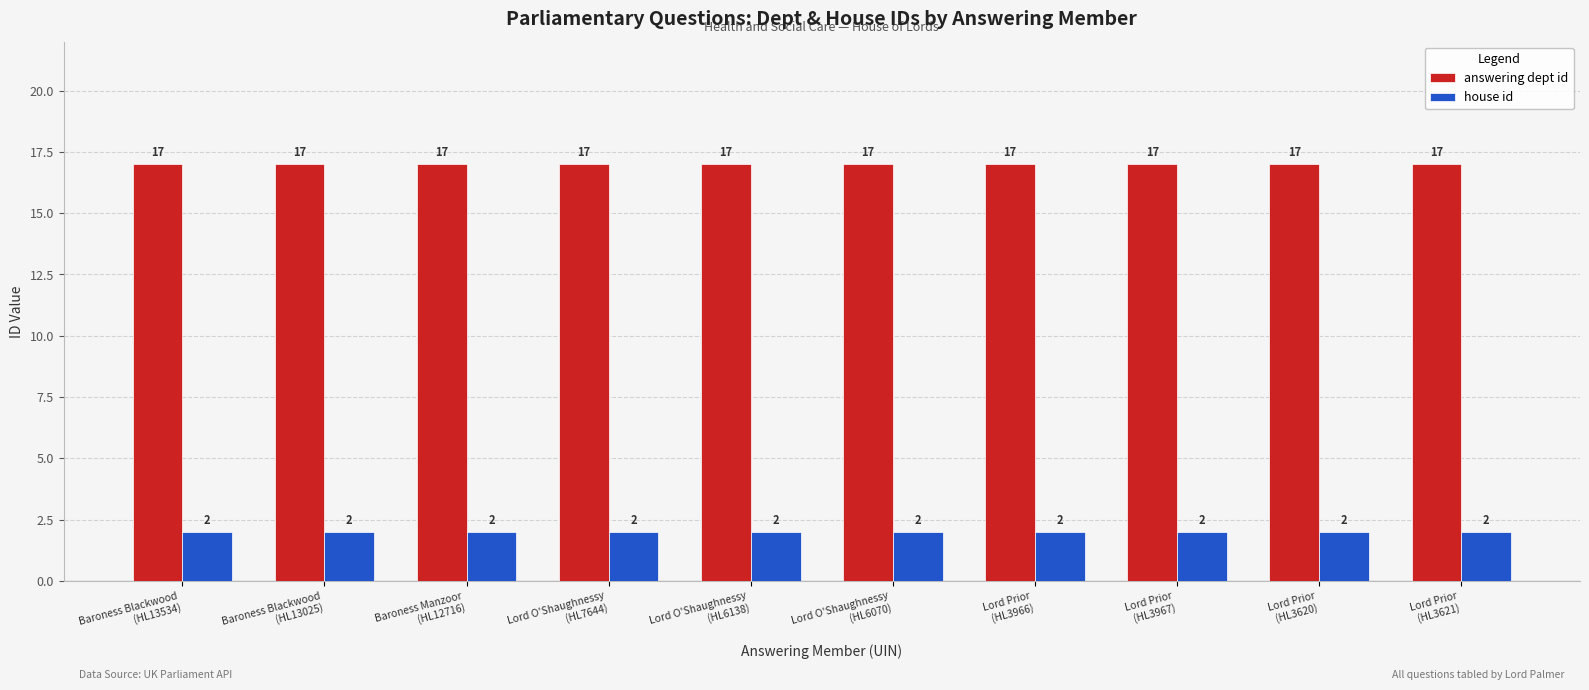

Which series has the largest total across all categories?

answering dept id